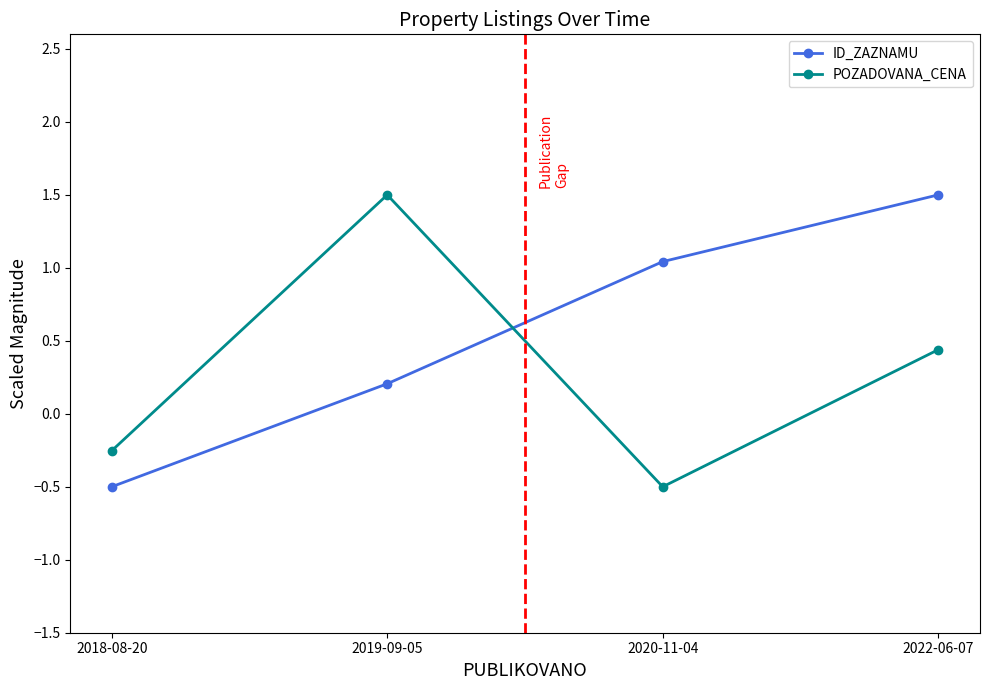

How many intersections are there between POZADOVANA_CENA and ID_ZAZNAMU?

1